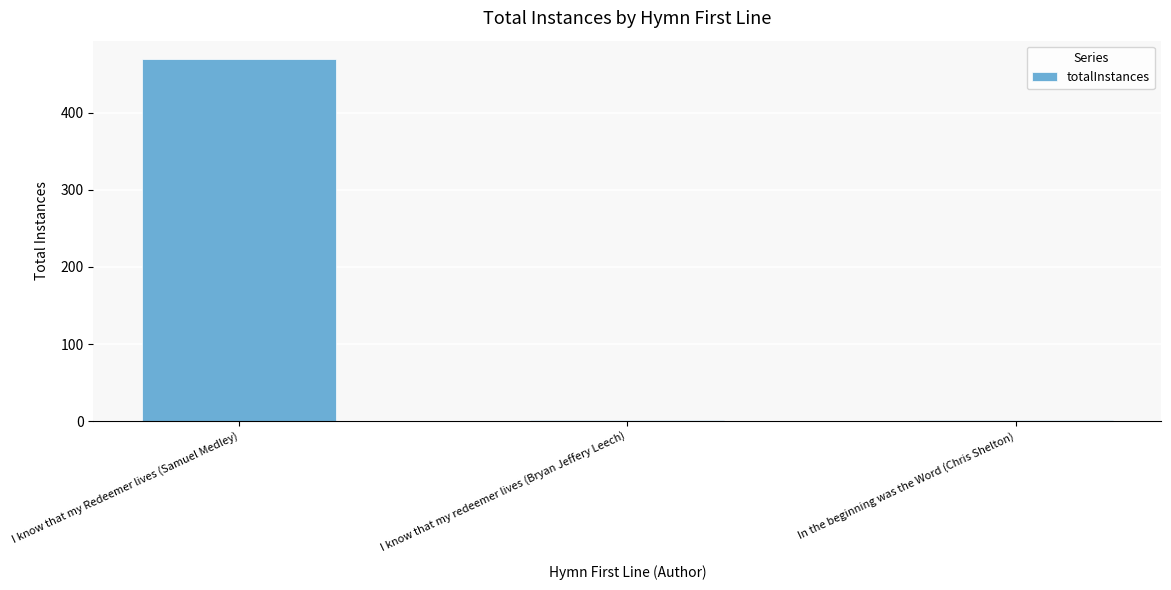

Which has a higher value, In the beginning was the Word (Chris Shelton) or I know that my Redeemer lives (Samuel Medley)?

I know that my Redeemer lives (Samuel Medley)